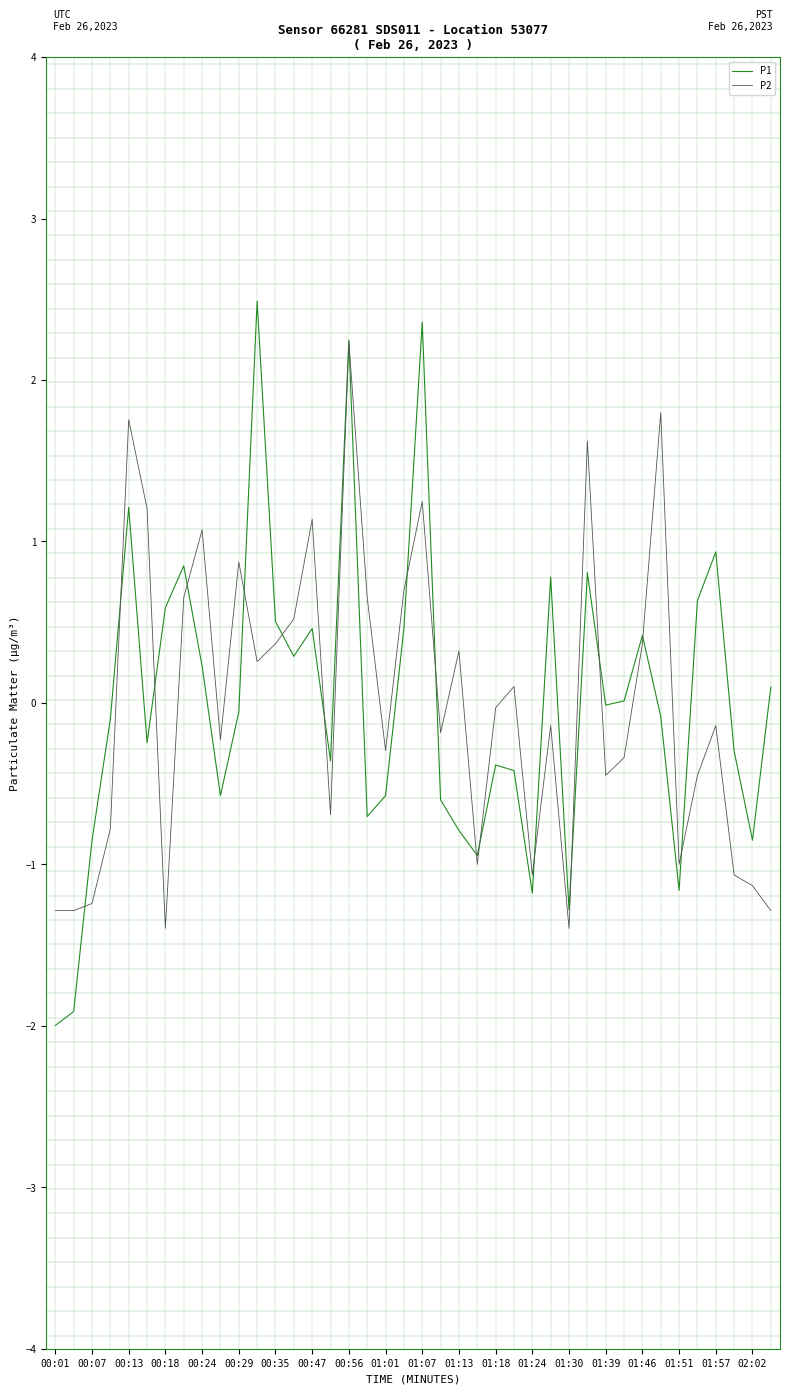

What is the difference between the maximum and minimum values in the P1 series?

4.5